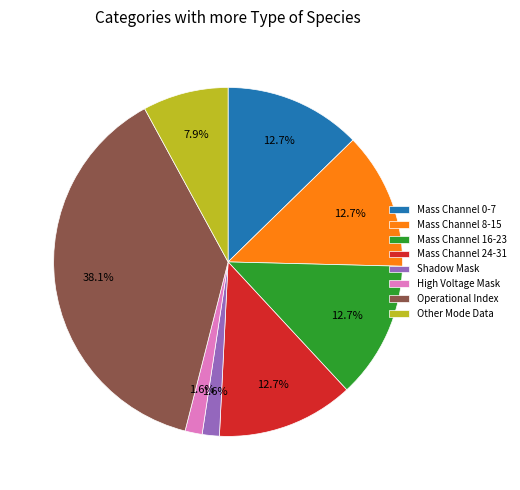

Combined, do Shadow Mask and High Voltage Mask account for over 50%?

No